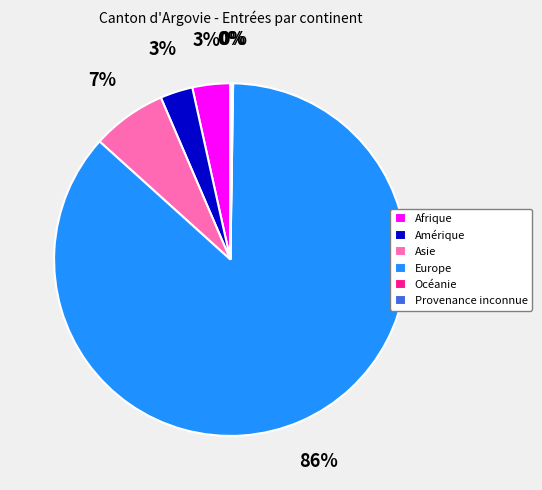

The Europe slice represents 97% of the pie. True or false?

False